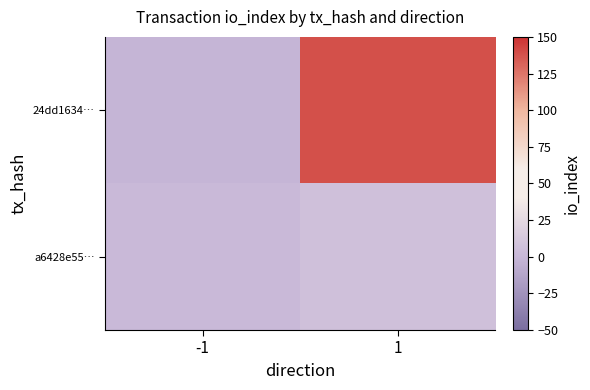

What is the spread (max minus min) of values at 1?

132